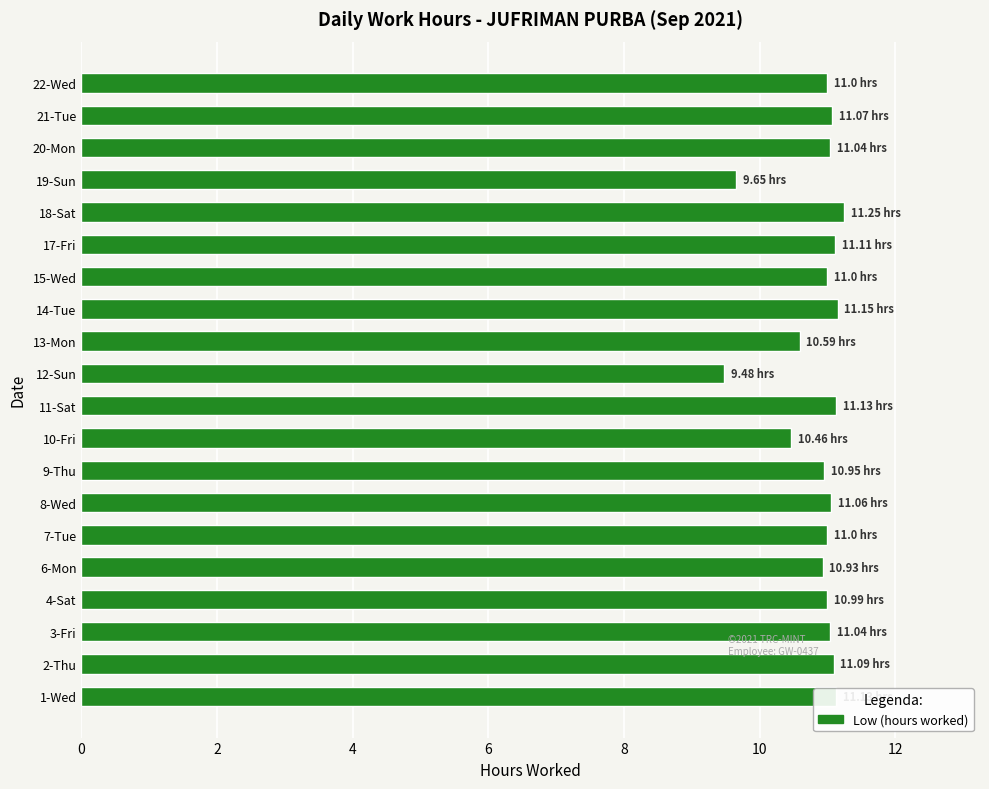

What is the average value?

10.9